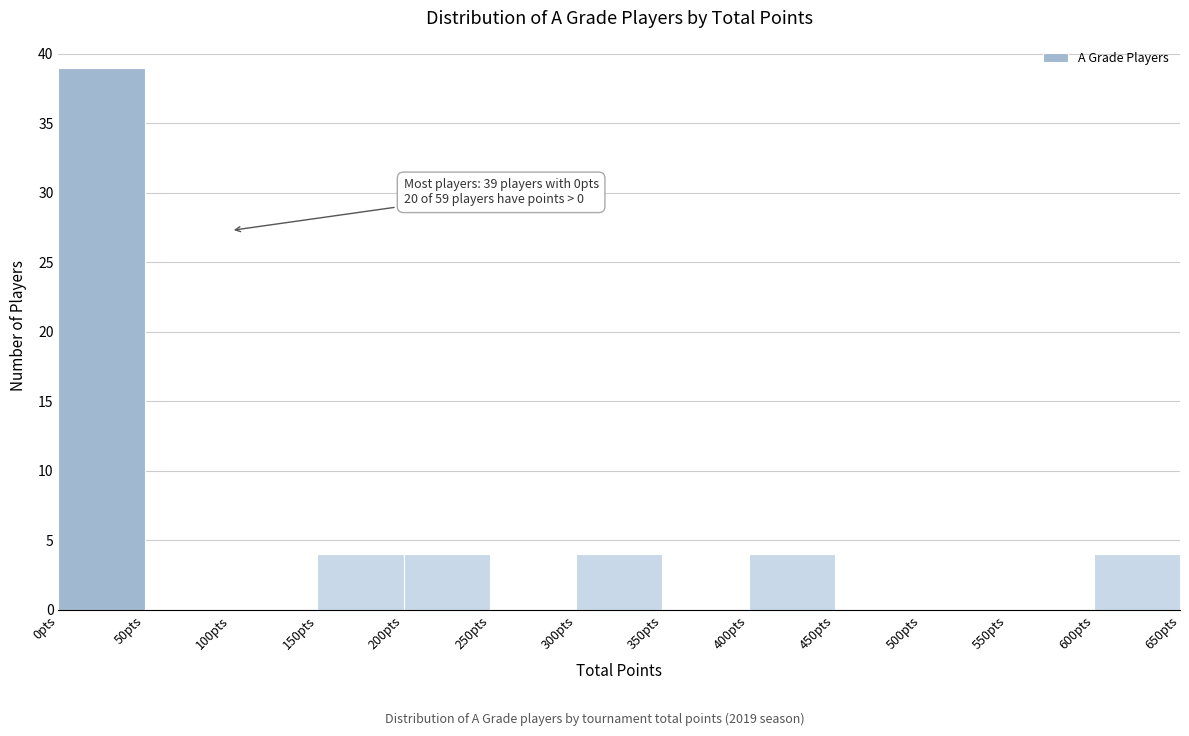

Over which range of the x-axis is the bar tallest?

0 to 50